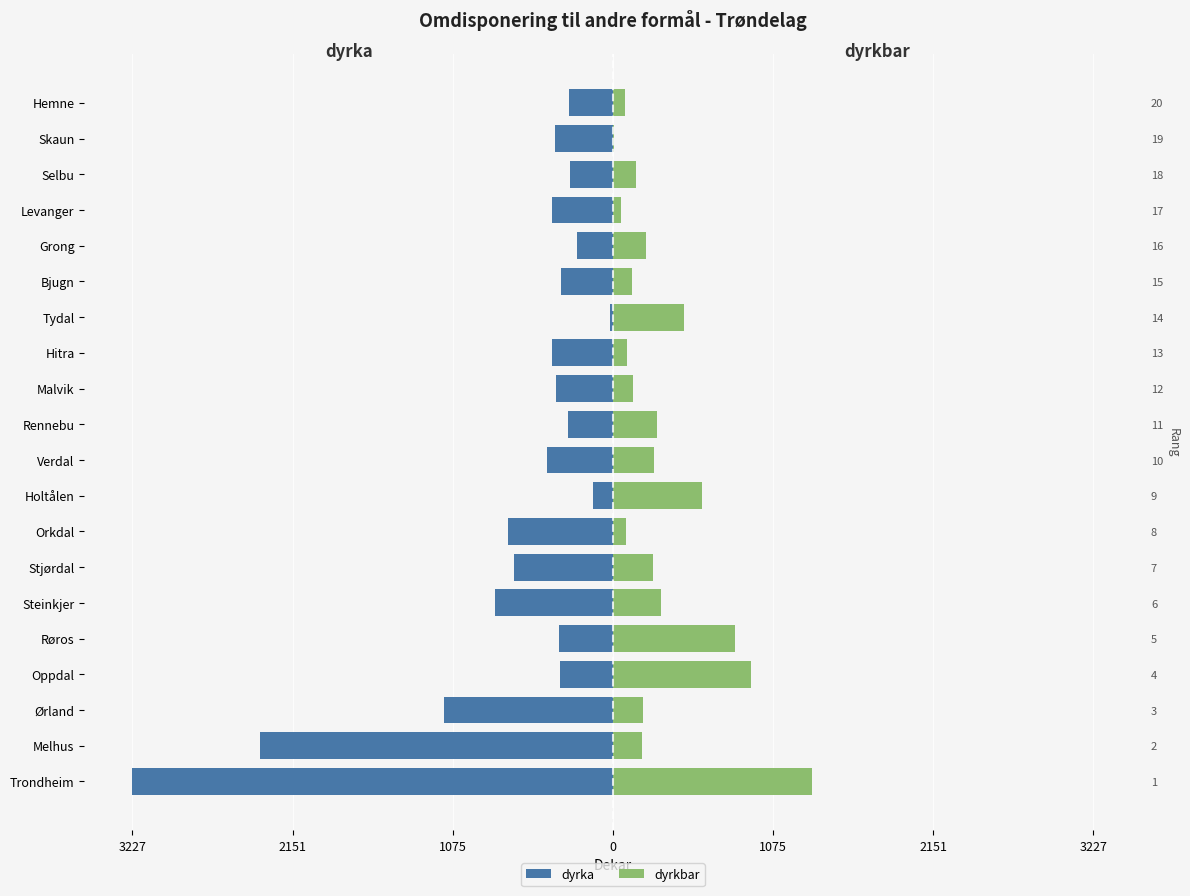

Reading right to left, transcribe all the data shown in this chart.

dyrka: -293	-389	-288	-408	-242	-345	-16	-409	-384	-301	-442	-134	-701	-666	-792	-358	-357	-1136	-2371	-3227
dyrkbar: 79	5	156	56	226	130	477	94	133	296	275	597	88	271	323	823	927	200	195	1336